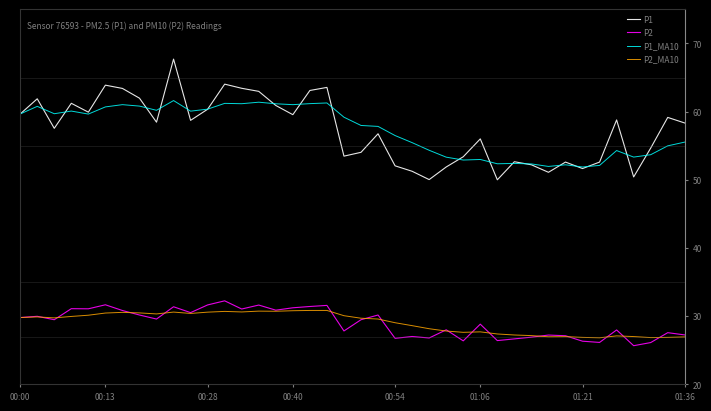

True or false: P2_MA10 and P1_MA10 cross at least once.

False